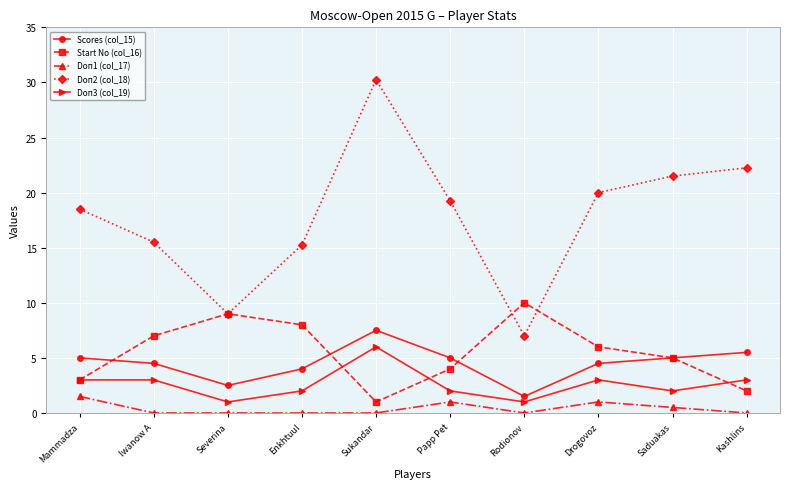

What are all the series names shown in the legend?

Scores (col_15), Start No (col_16), Doп1 (col_17), Doп2 (col_18), Doп3 (col_19)